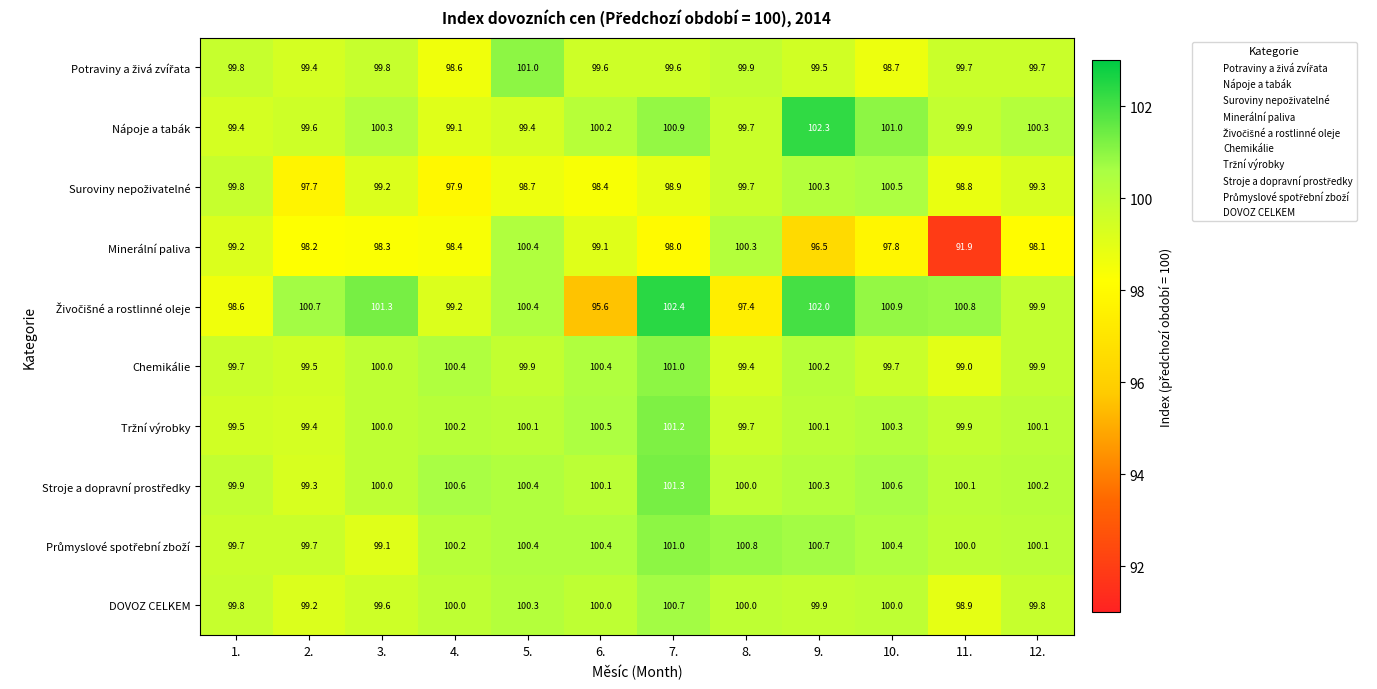

Is it true that Minerální paliva equals 98.2 at 2.?

True